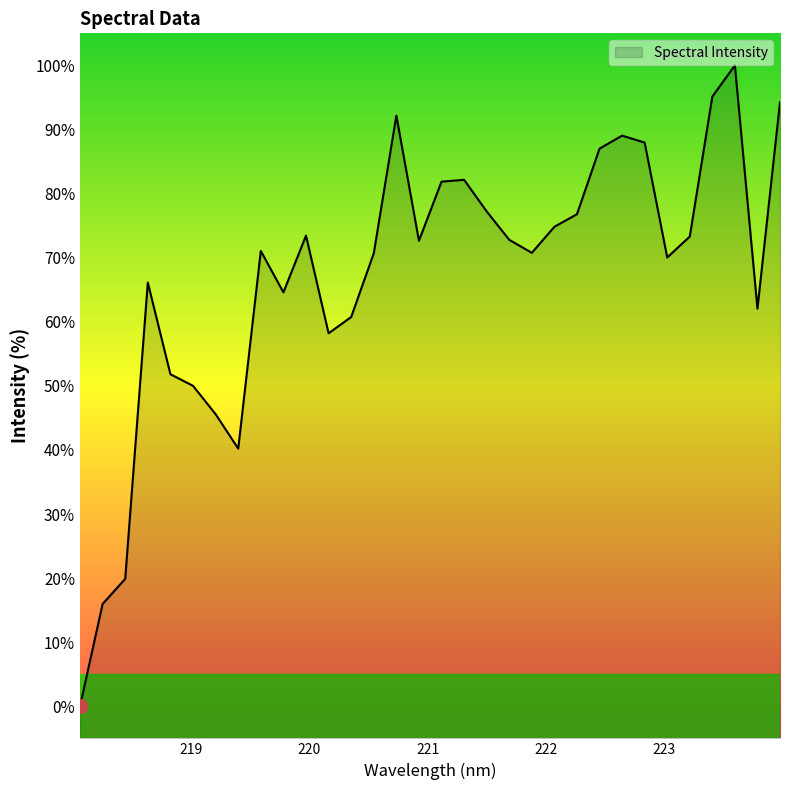

What is the change in value from 220.3533 to 223.0264?

+9.3